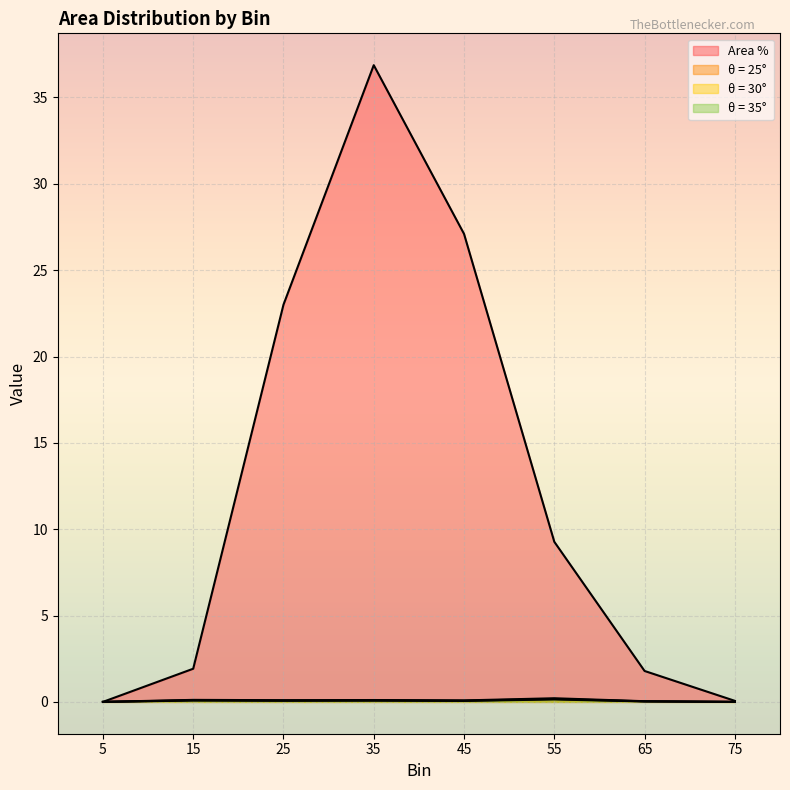

What is the maximum value shown in the chart?

36.9